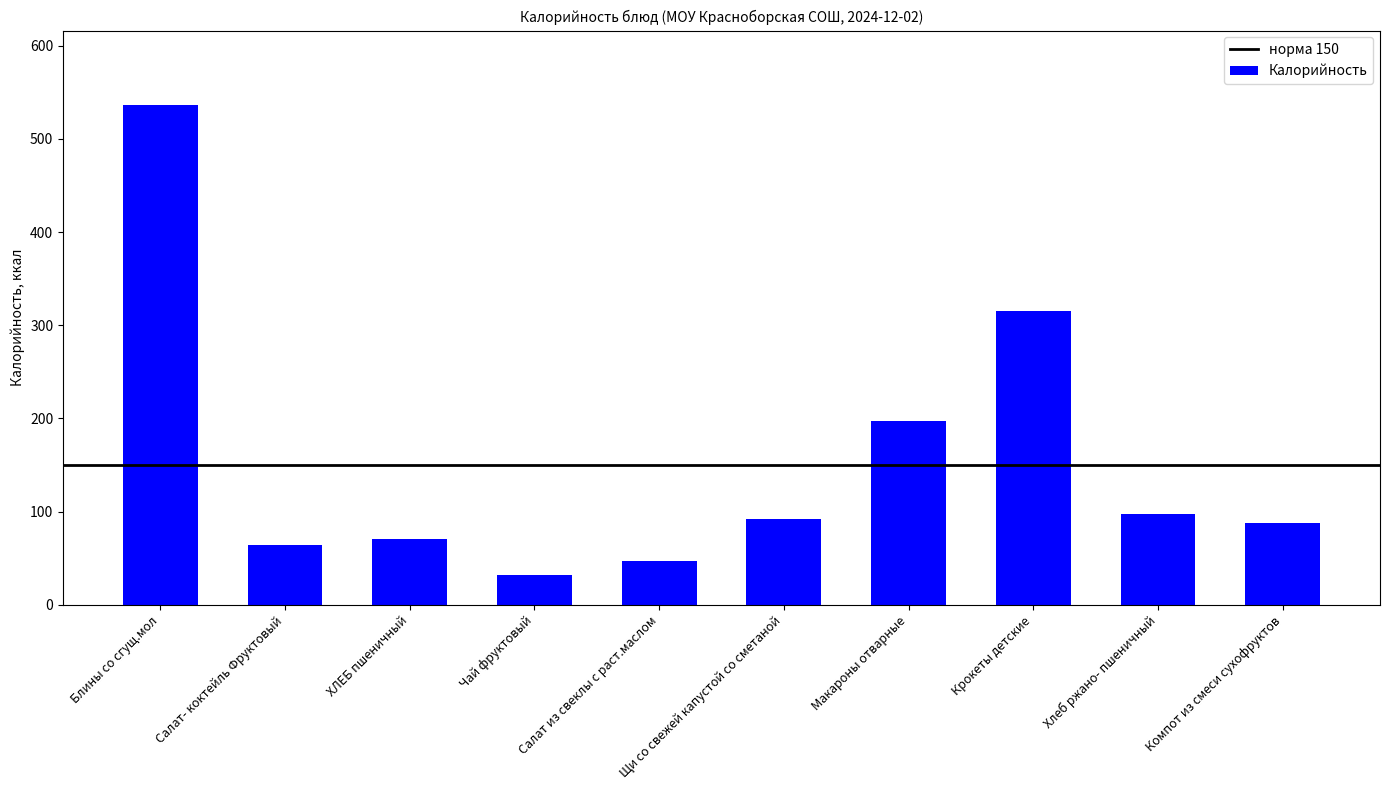

What is the change in value from Чай фруктовый to Хлеб ржано- пшеничный?

+65.8